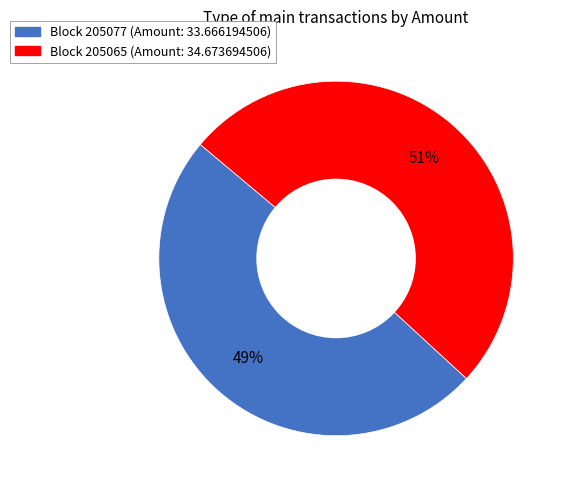

Does any single category account for the majority?

Yes